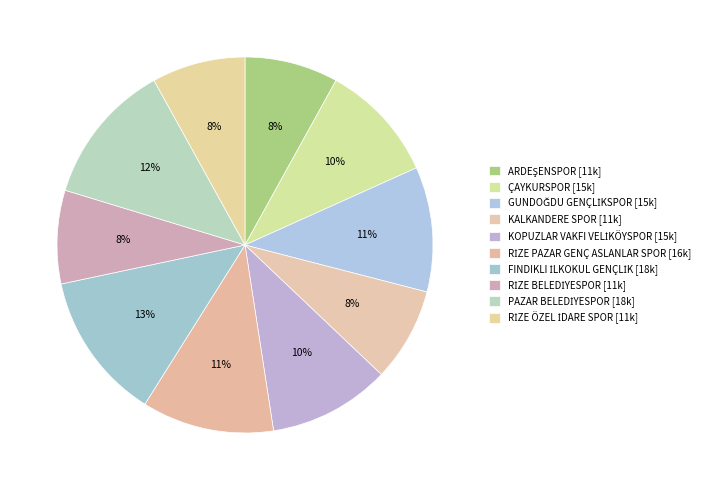

To the nearest percent, what is the average slice percentage?

10%